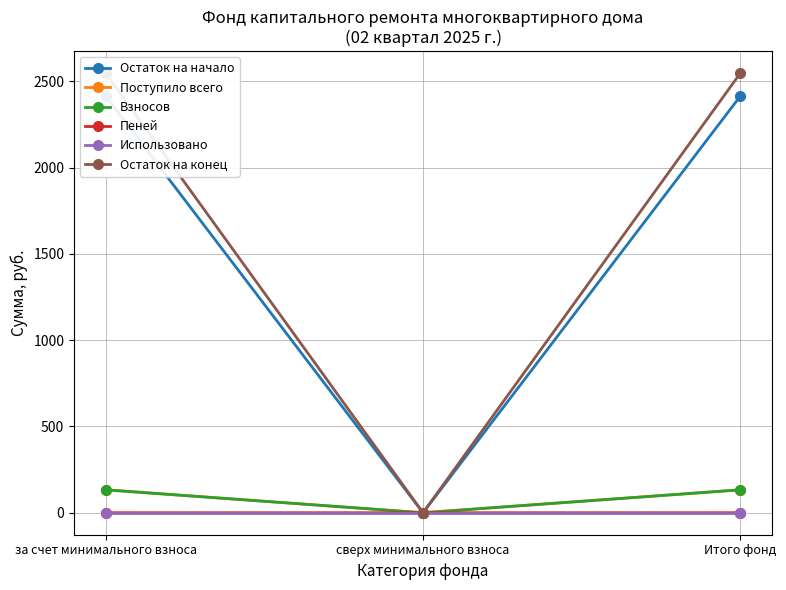

List the labels in order of Остаток на конец value, largest first.

за счет минимального взноса, Итого фонд, сверх минимального взноса